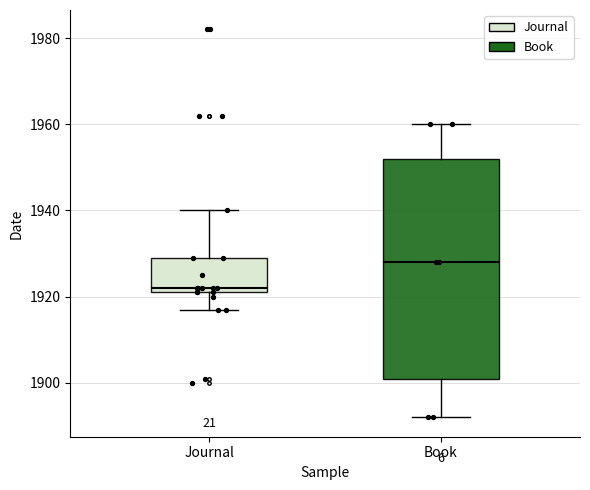

Reading left to right, transcribe this box plot: for each box, give where its median line is, the range the box spans, and where its two whiskers end, as read against the y-axis. The values are not printed on the chart, so give them approximately, as read against the axis.

Journal: median 1922 (just above the box's lower edge), box 1922 to 1930, whiskers 1918 to 1940
Book: median 1928, box 1902 to 1952, whiskers 1892 to 1960